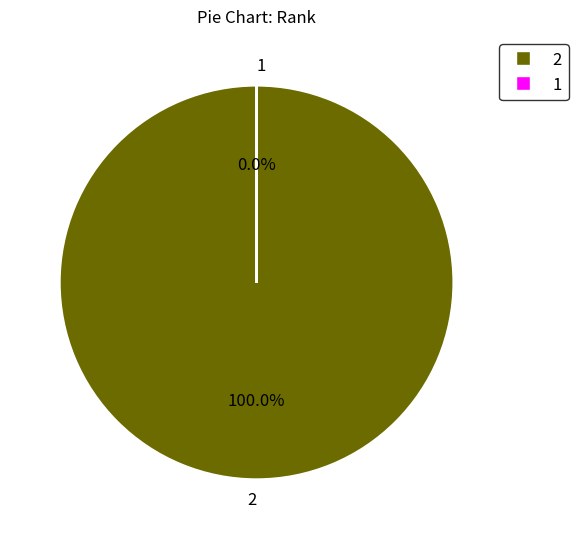

Rank the categories by value from lowest to highest.

1, 2